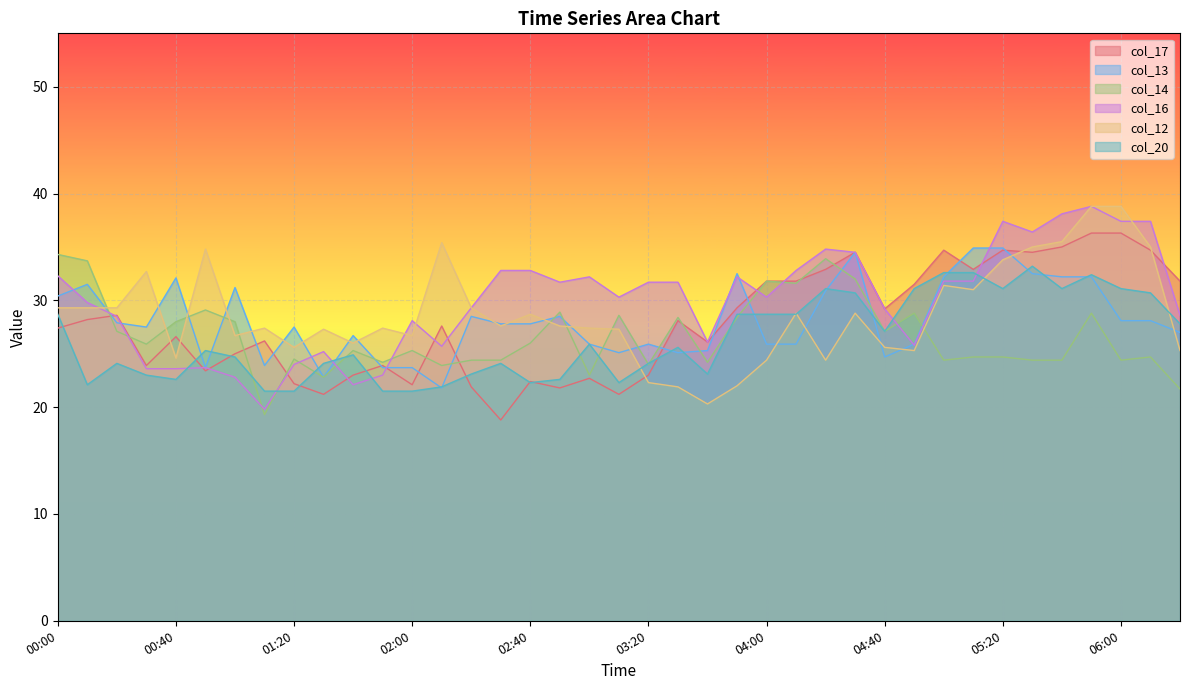

True or false: col_20 has more than 1 interior local peaks.

True